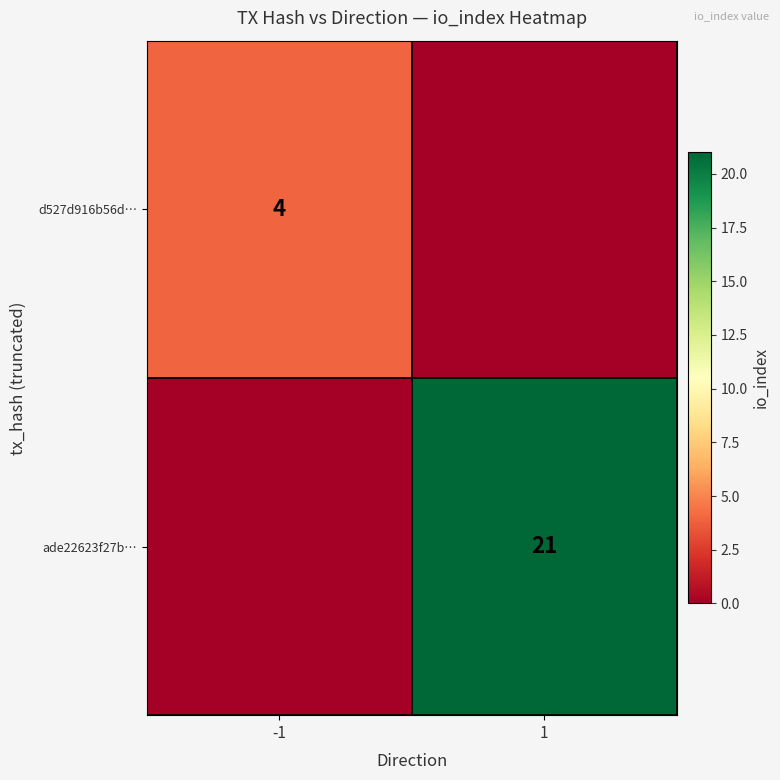

What is the total value across all series at 1?

21